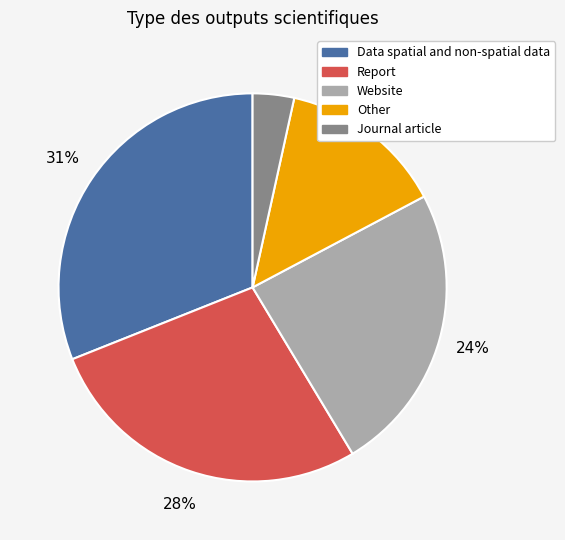

To the nearest percent, what is the average slice percentage?

20%